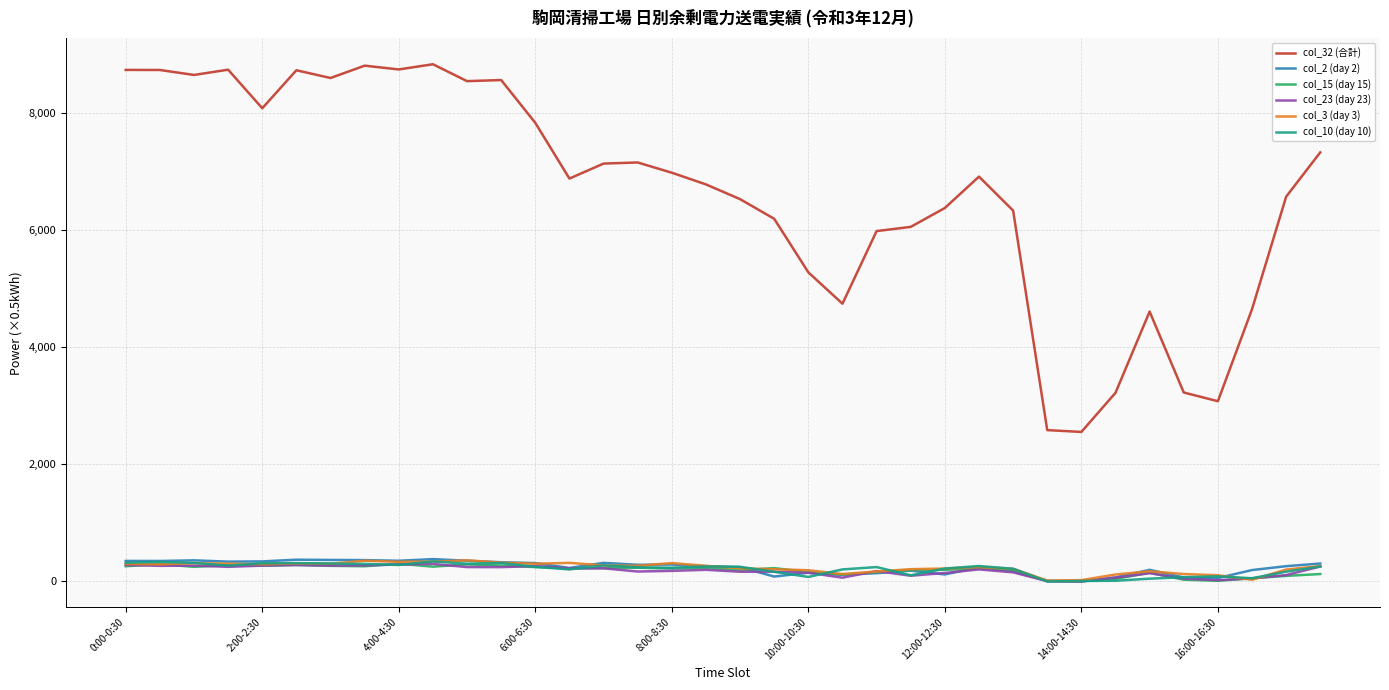

Which series has the largest range (max minus min)?

col_32 (合計)